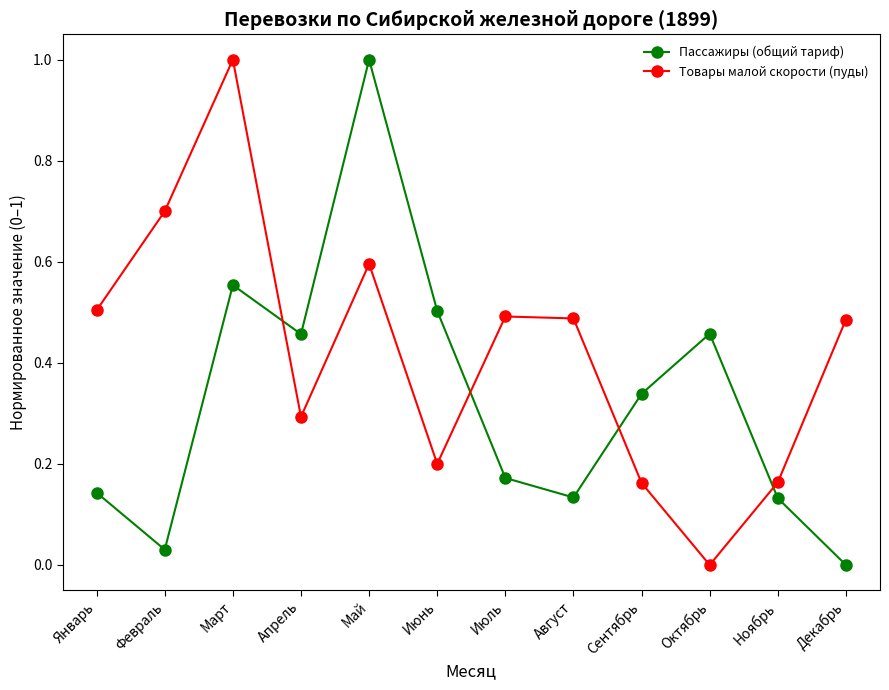

The value of Товары малой скорости (пуды) at Сентябрь is 0.0. True or false?

False